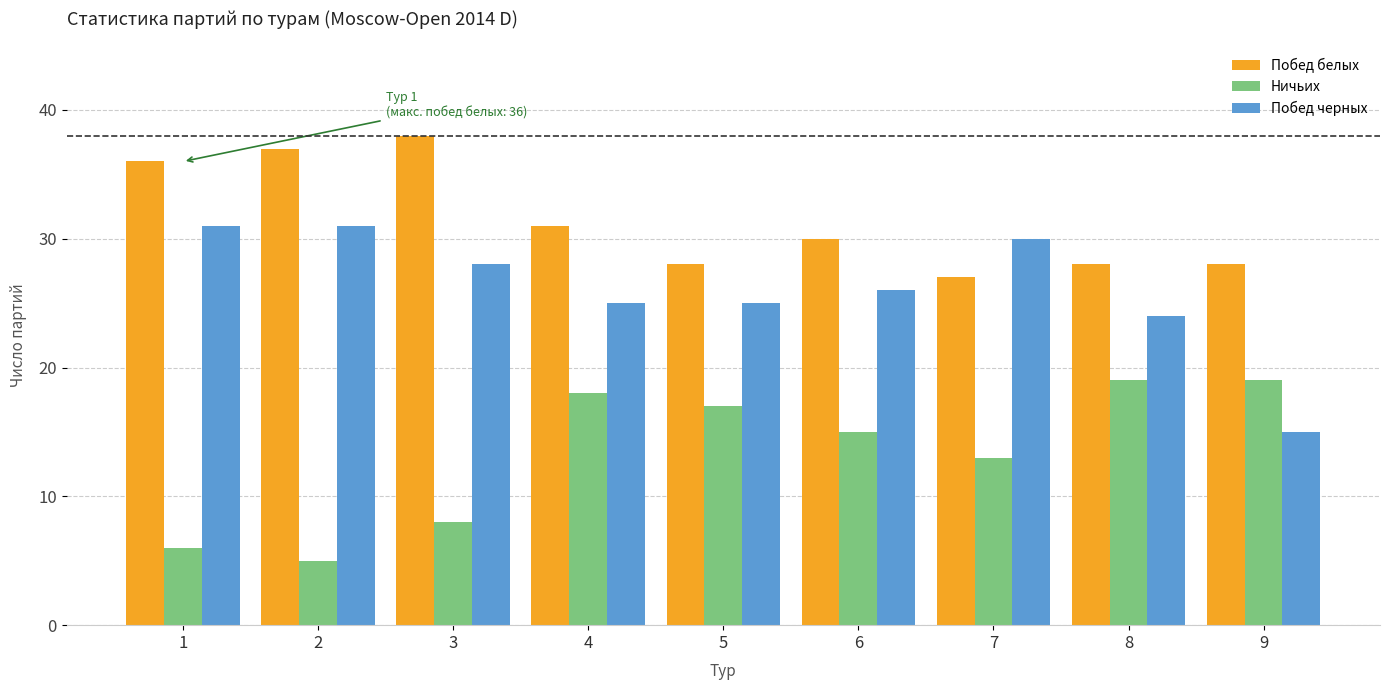

Reading right to left, extract all data points from this chart.

Побед белых: 9=28	8=28	7=27	6=30	5=28	4=31	3=38	2=37	1=36
Ничьих: 9=19	8=19	7=13	6=15	5=17	4=18	3=8	2=5	1=6
Побед черных: 9=15	8=24	7=30	6=26	5=25	4=25	3=28	2=31	1=31